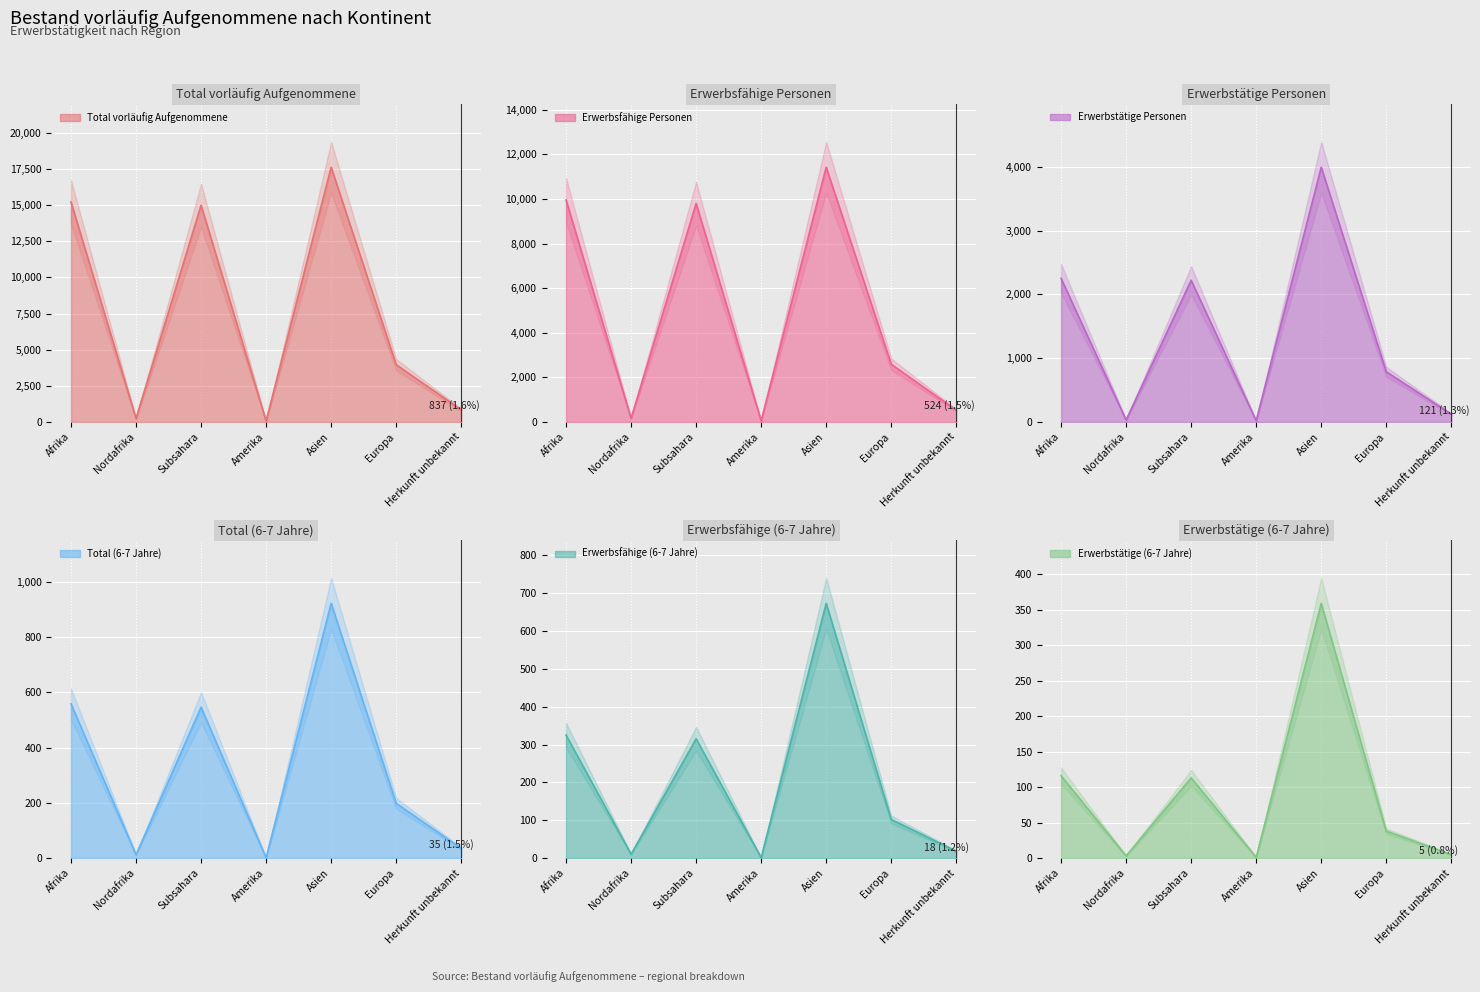

How many lines are shown in the chart?

6